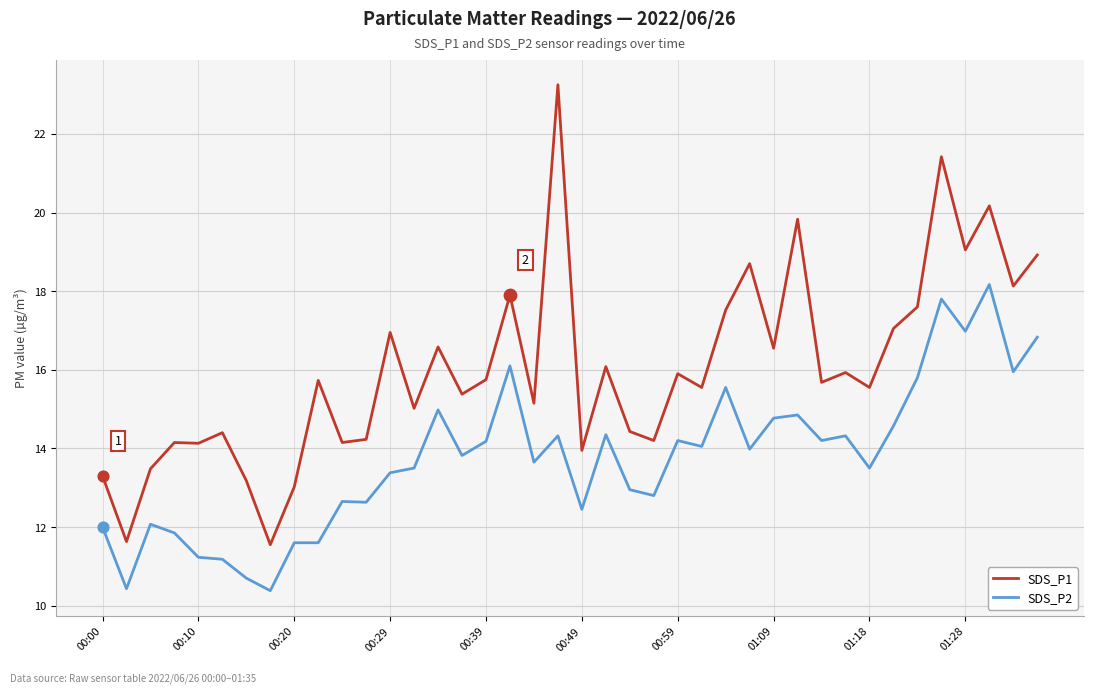

Which series has the widest spread of values?

SDS_P1